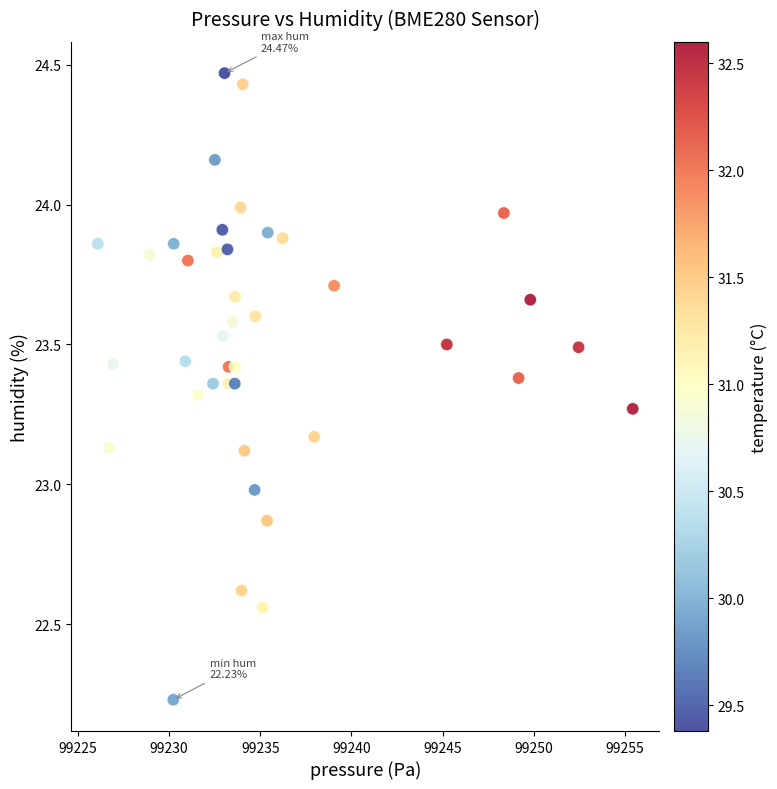

What is the range of X values (max minus min)?

29.3